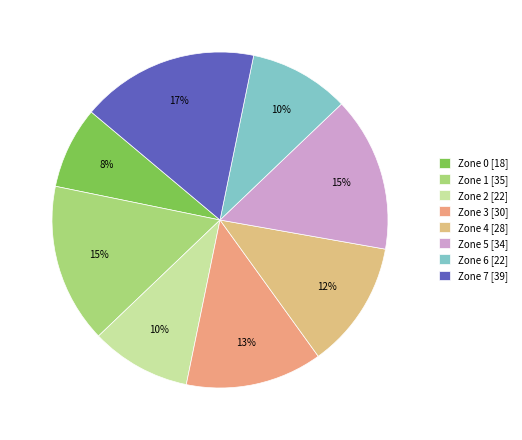

To the nearest percent, what is the combined percentage of Zone 2 and Zone 6?

19%